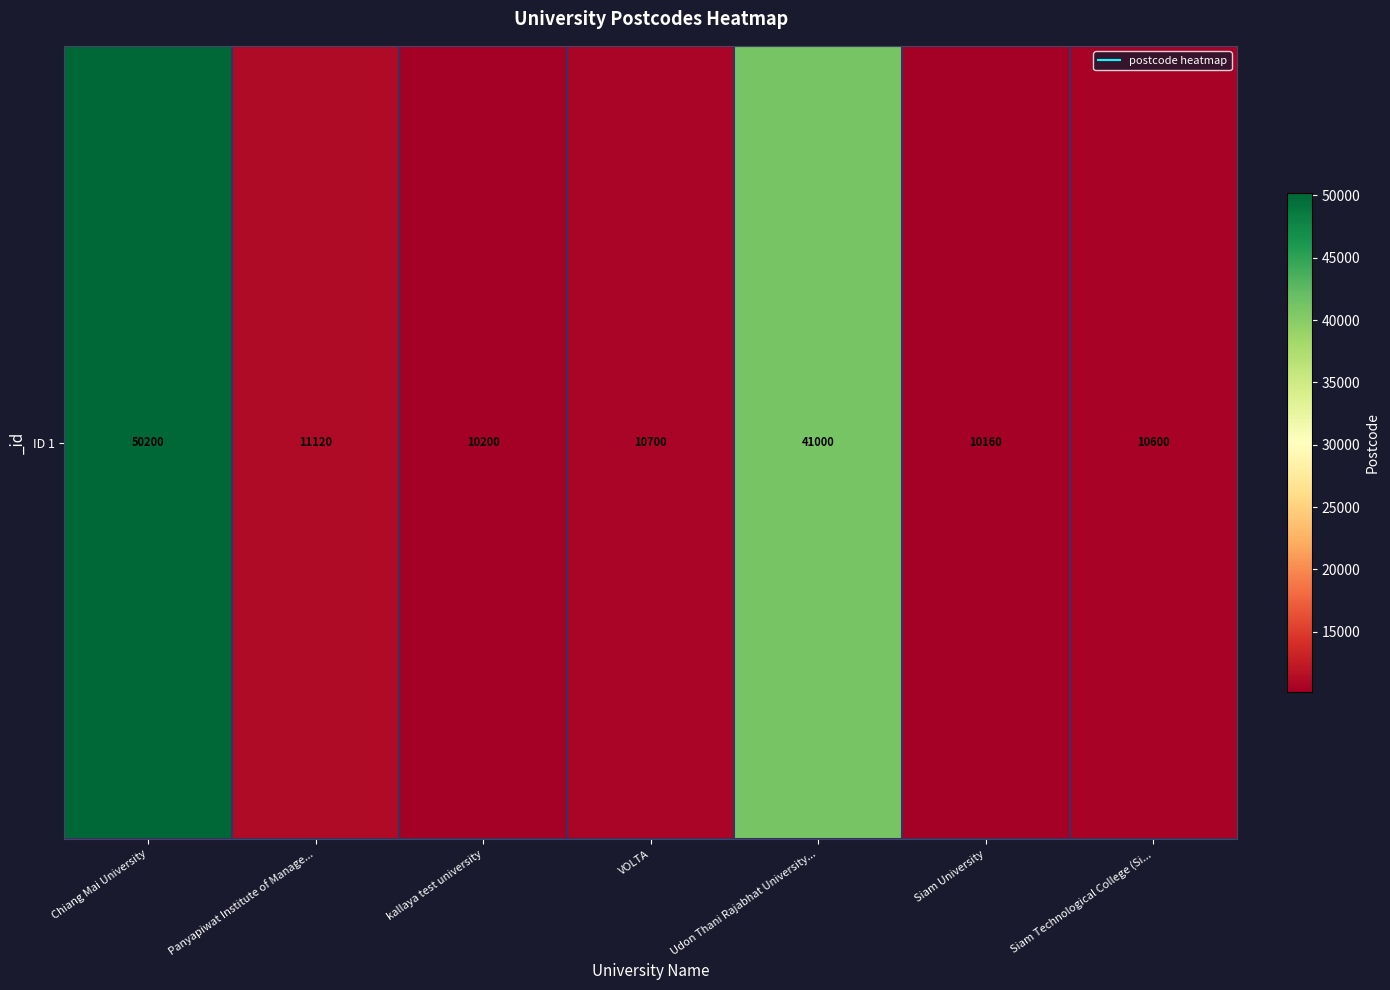

Approximately how many times larger is the value at Chiang Mai University compared to kallaya test university?

4.9